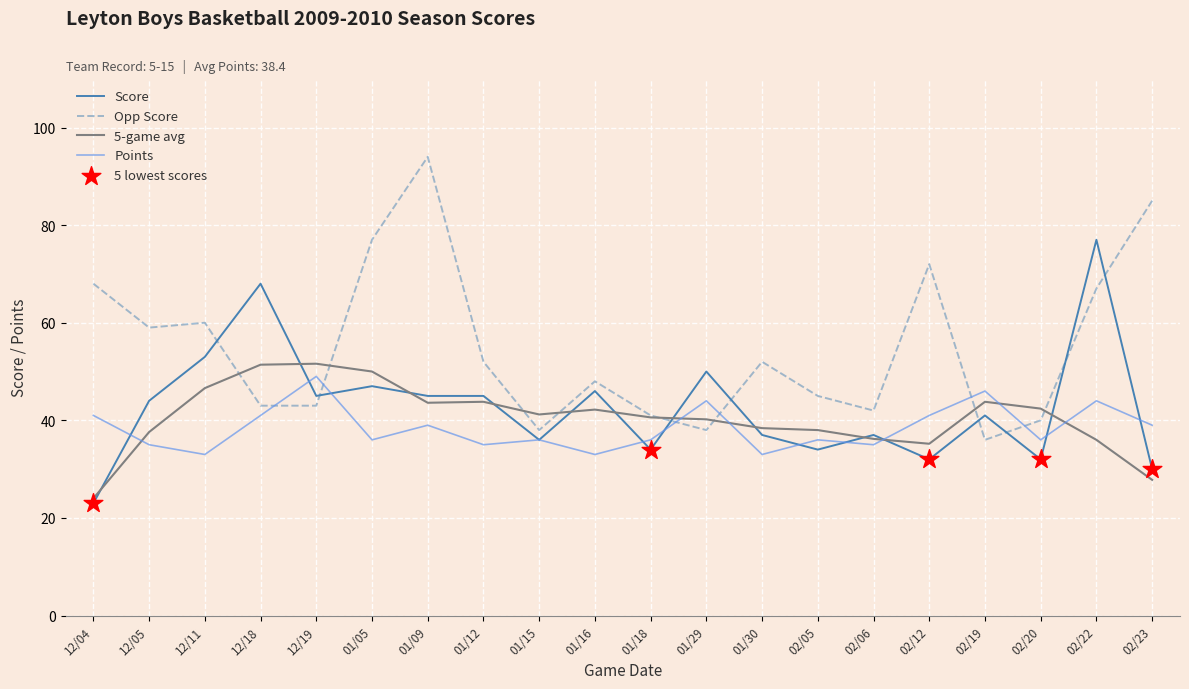

Which series has the largest total across all categories?

Opp Score